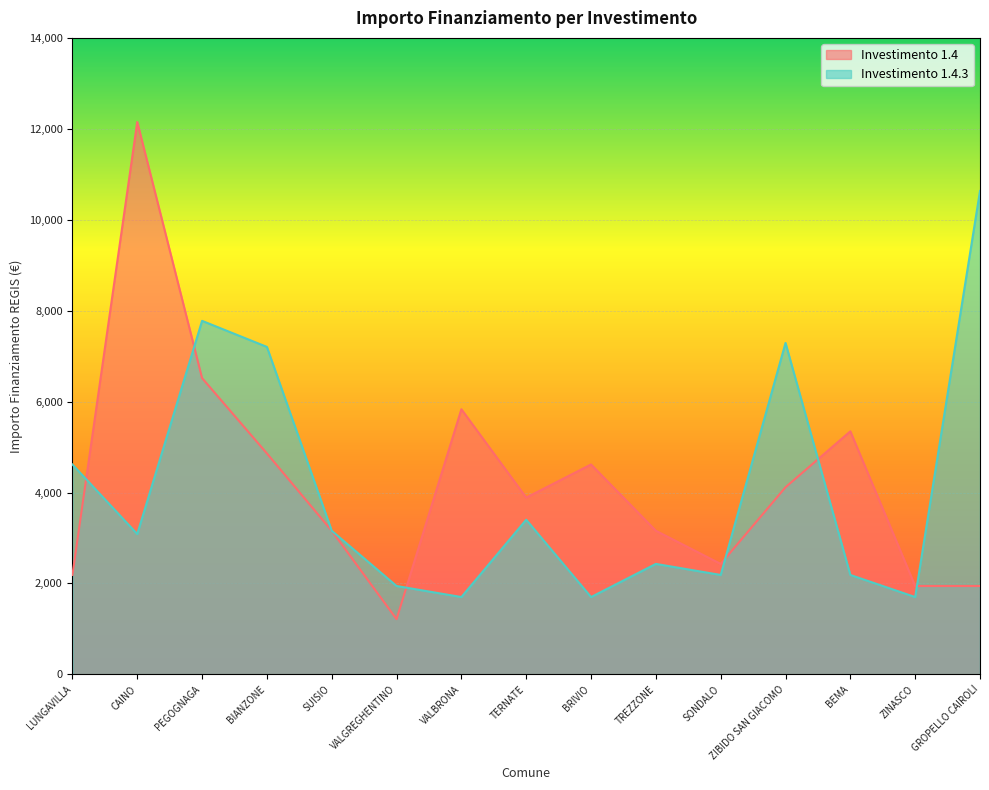

What is the greatest value displayed?

12150